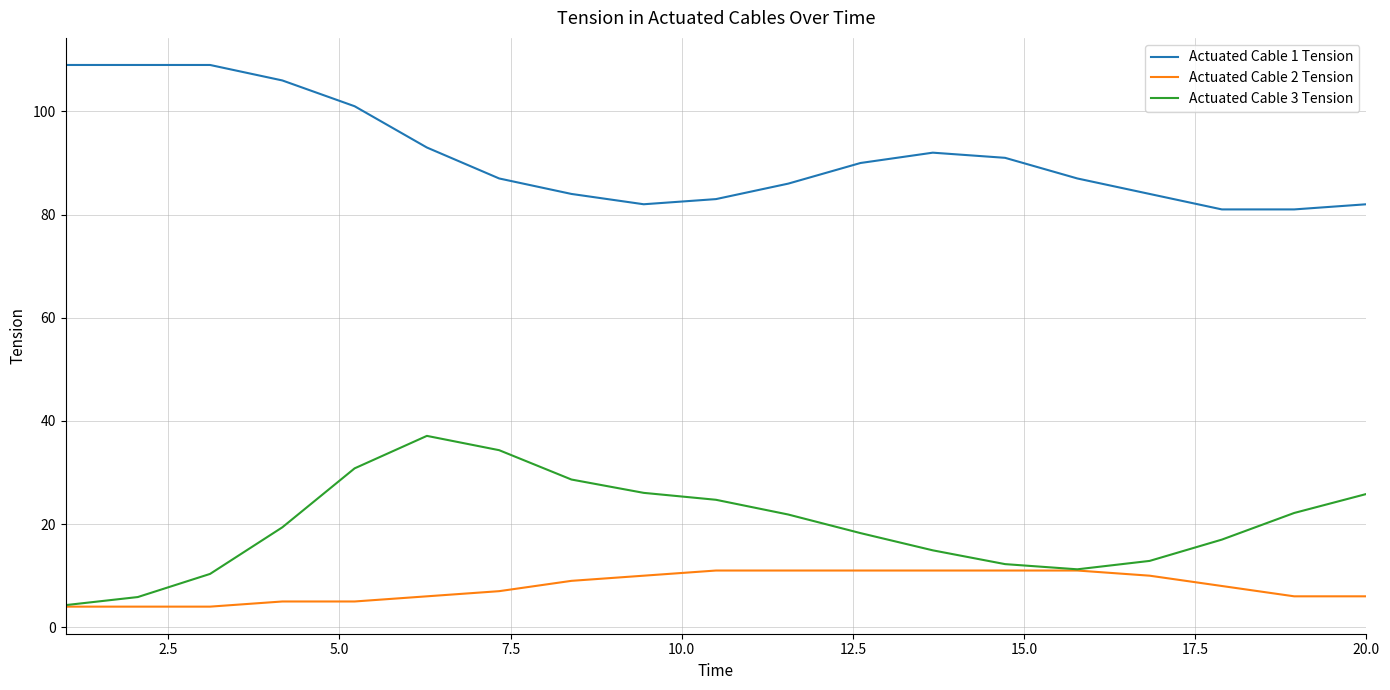

What is the smallest value displayed?

4.0